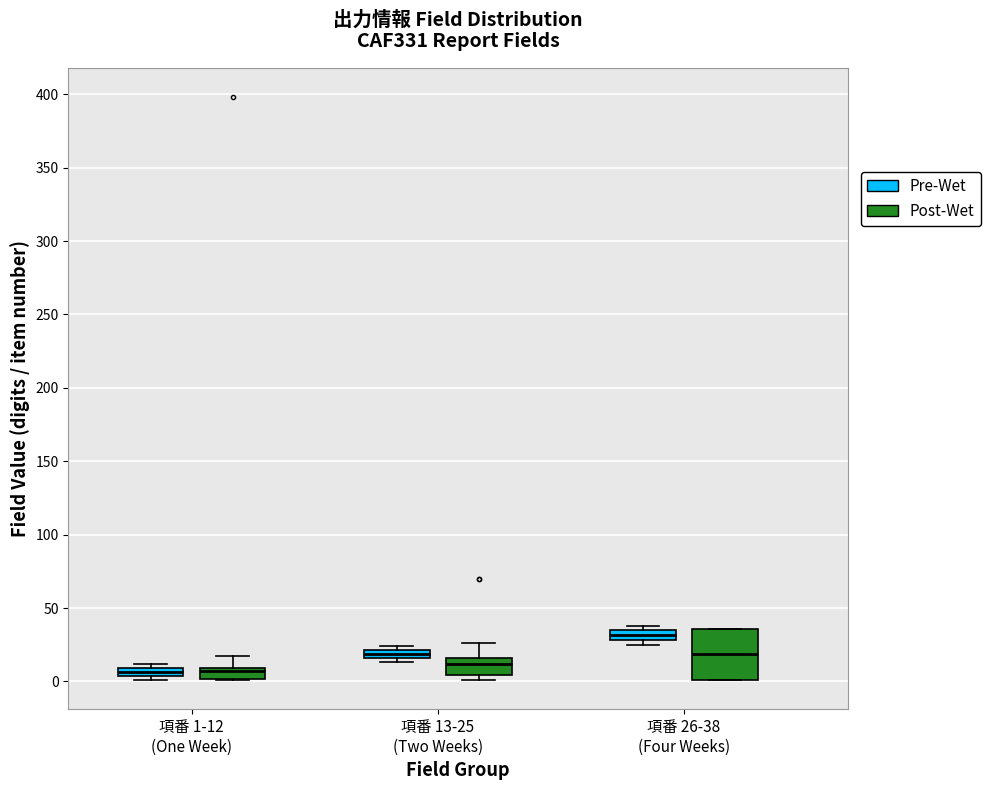

Where is the upper edge of the box for 項番 1-12 (One Week) (Pre-Wet) on the y-axis? The values are not printed on the chart, so give them approximately, as read against the axis.

10